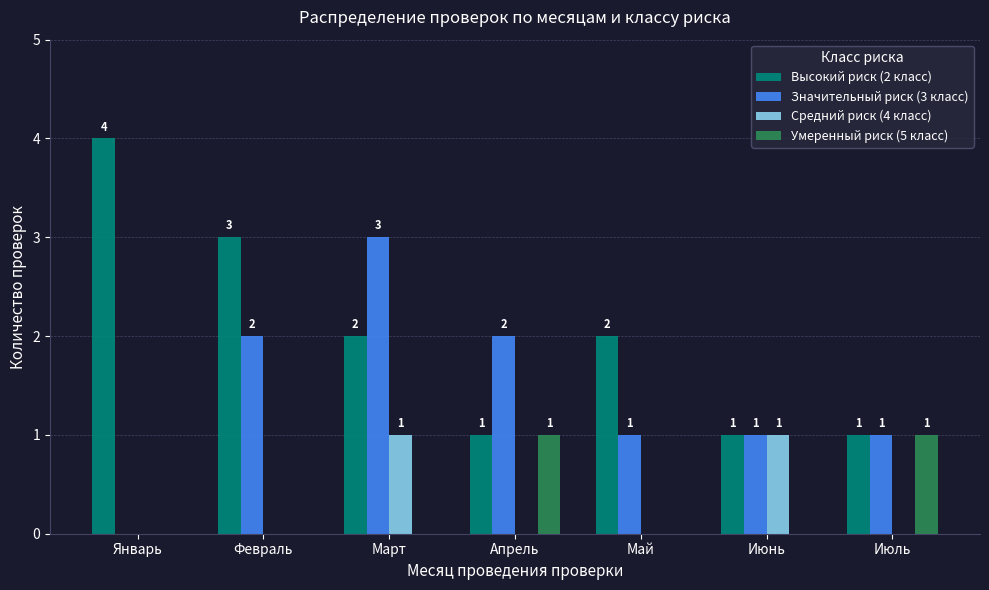

How many Умеренный риск (5 класс) values are between 0 and 1?

7